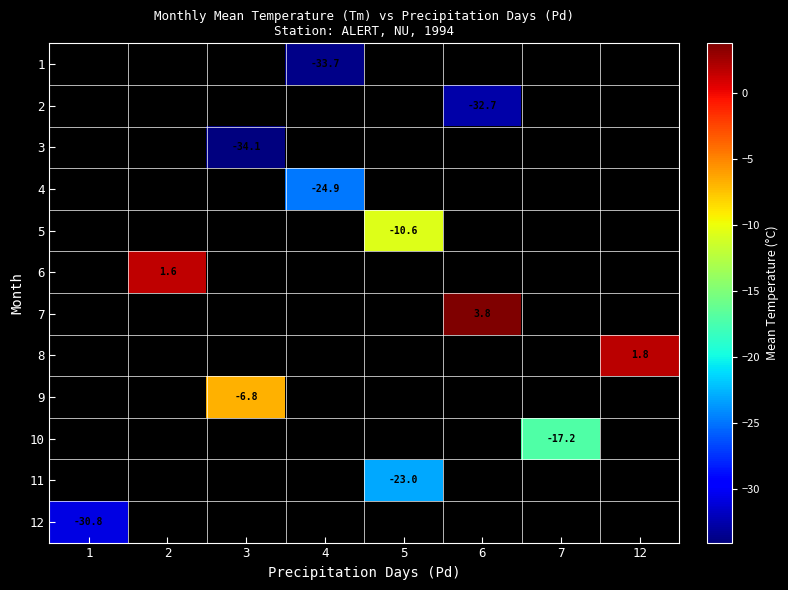

Which category has the lowest value in the row_11 series?

1